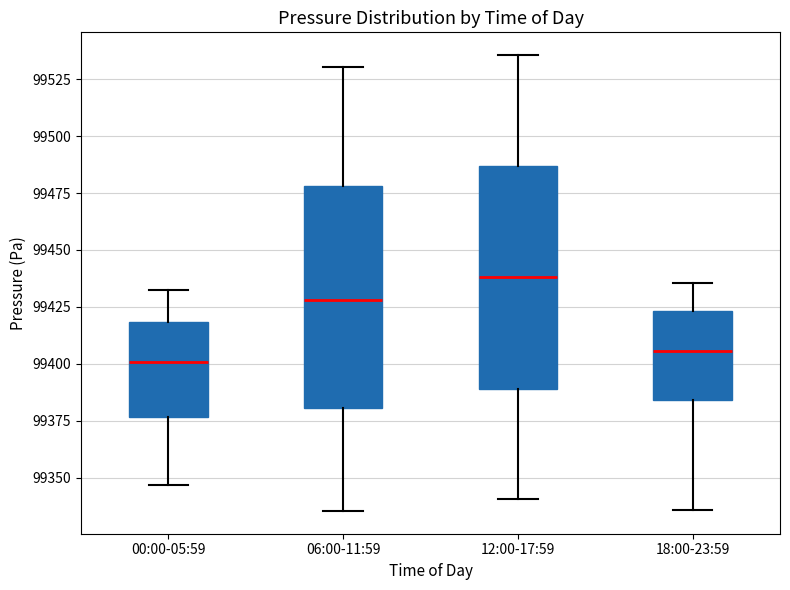

Reading left to right, read every box against the y-axis: the position of its median line, the range the box covers, and the ends of its whiskers. The values are not printed on the chart, so give them approximately, as read against the axis.

00:00-05:59: median 99400, box 99375 to 99420, whiskers 99345 to 99430
06:00-11:59: median 99430, box 99380 to 99480, whiskers 99335 to 99530
12:00-17:59: median 99440, box 99390 to 99485, whiskers 99340 to 99535
18:00-23:59: median 99405, box 99385 to 99425, whiskers 99335 to 99435